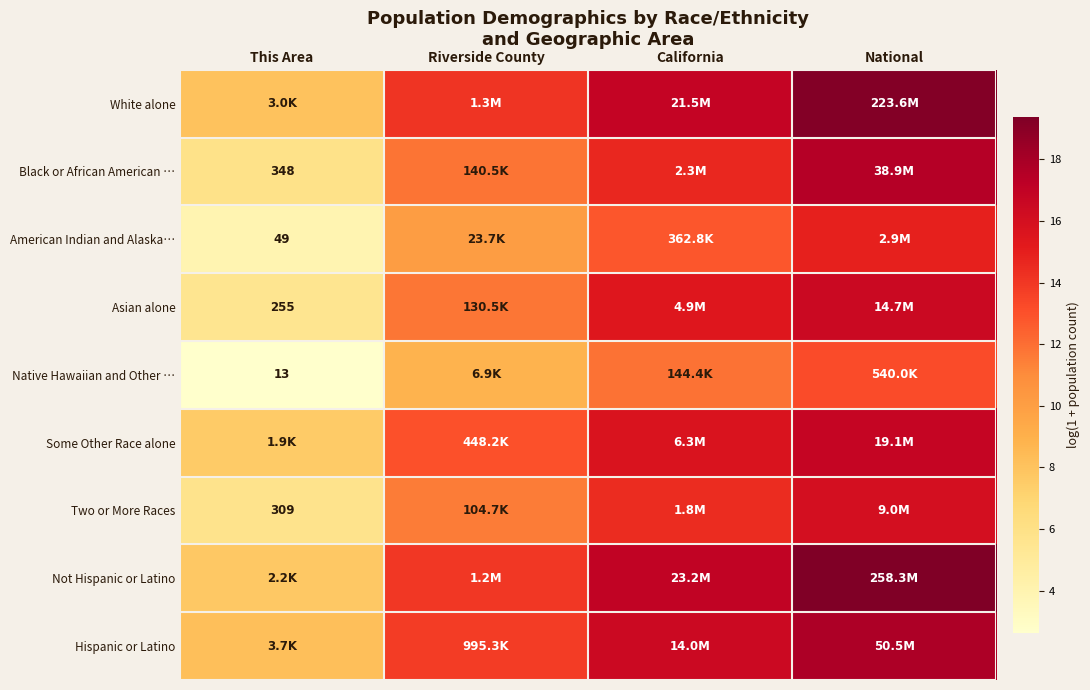

Which series has the largest total across all categories?

White alone